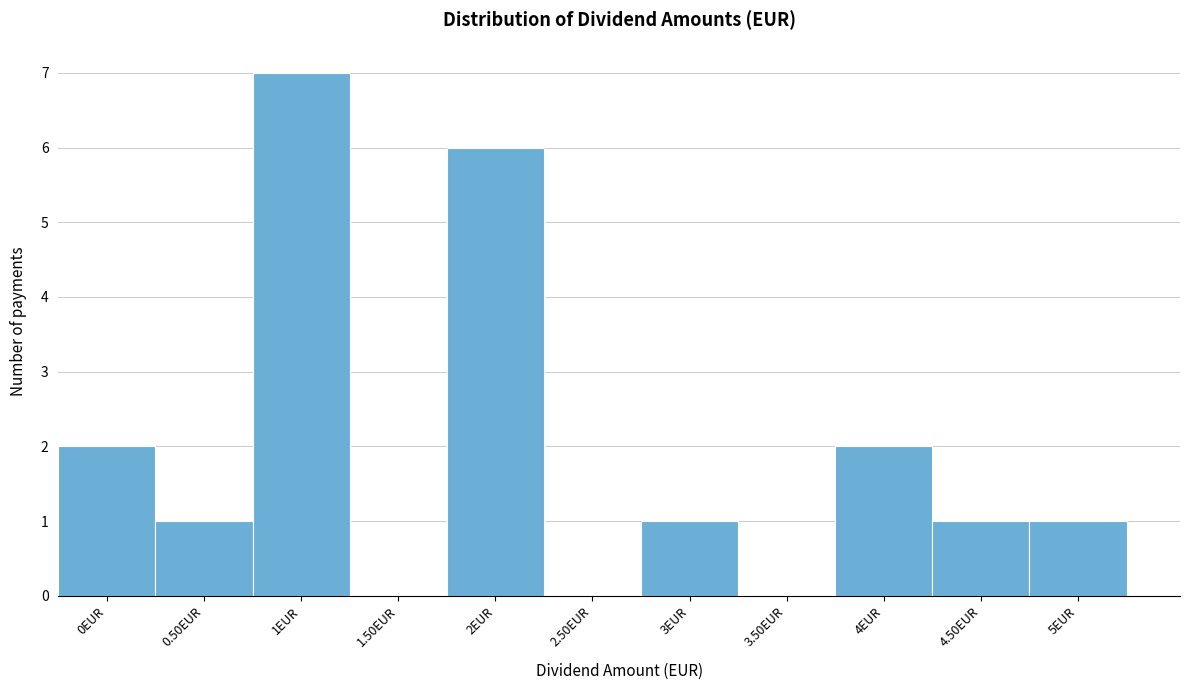

Reading left to right, transcribe all the data shown in this chart.

0EUR=2	0.50EUR=1	1EUR=7	1.50EUR=0	2EUR=6	2.50EUR=0	3EUR=1	3.50EUR=0	4EUR=2	4.50EUR=1	5EUR=1